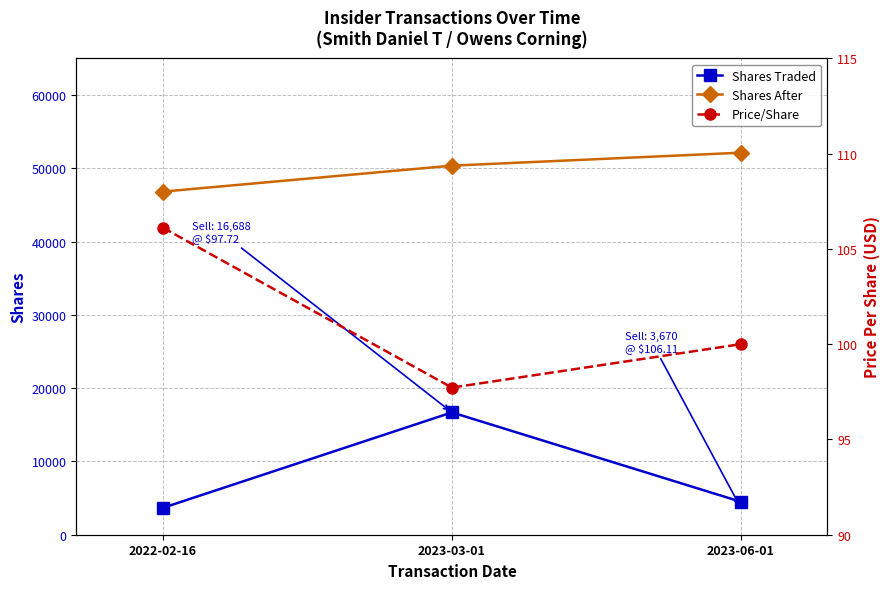

Reading left to right, list all the values displayed in this chart.

transactionShares: 3670.0	16688.0	4500.0
sharesOwnedFollowingTransaction: 46811.0	50354.0	52122.0
transactionPricePerShare: 106.1	97.7	100.0